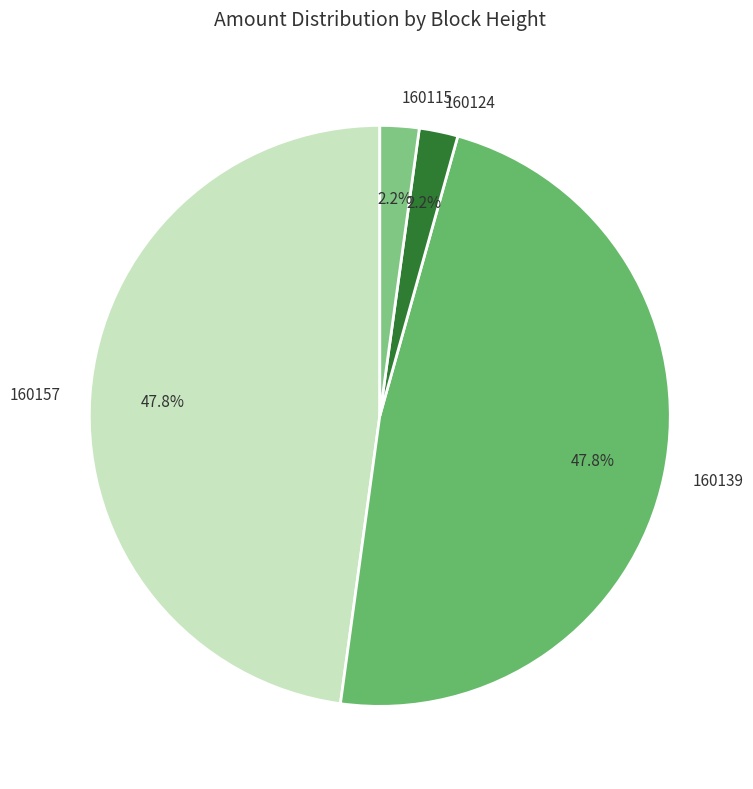

To the nearest percent, what is the combined percentage of 160157 and 160139?

96%